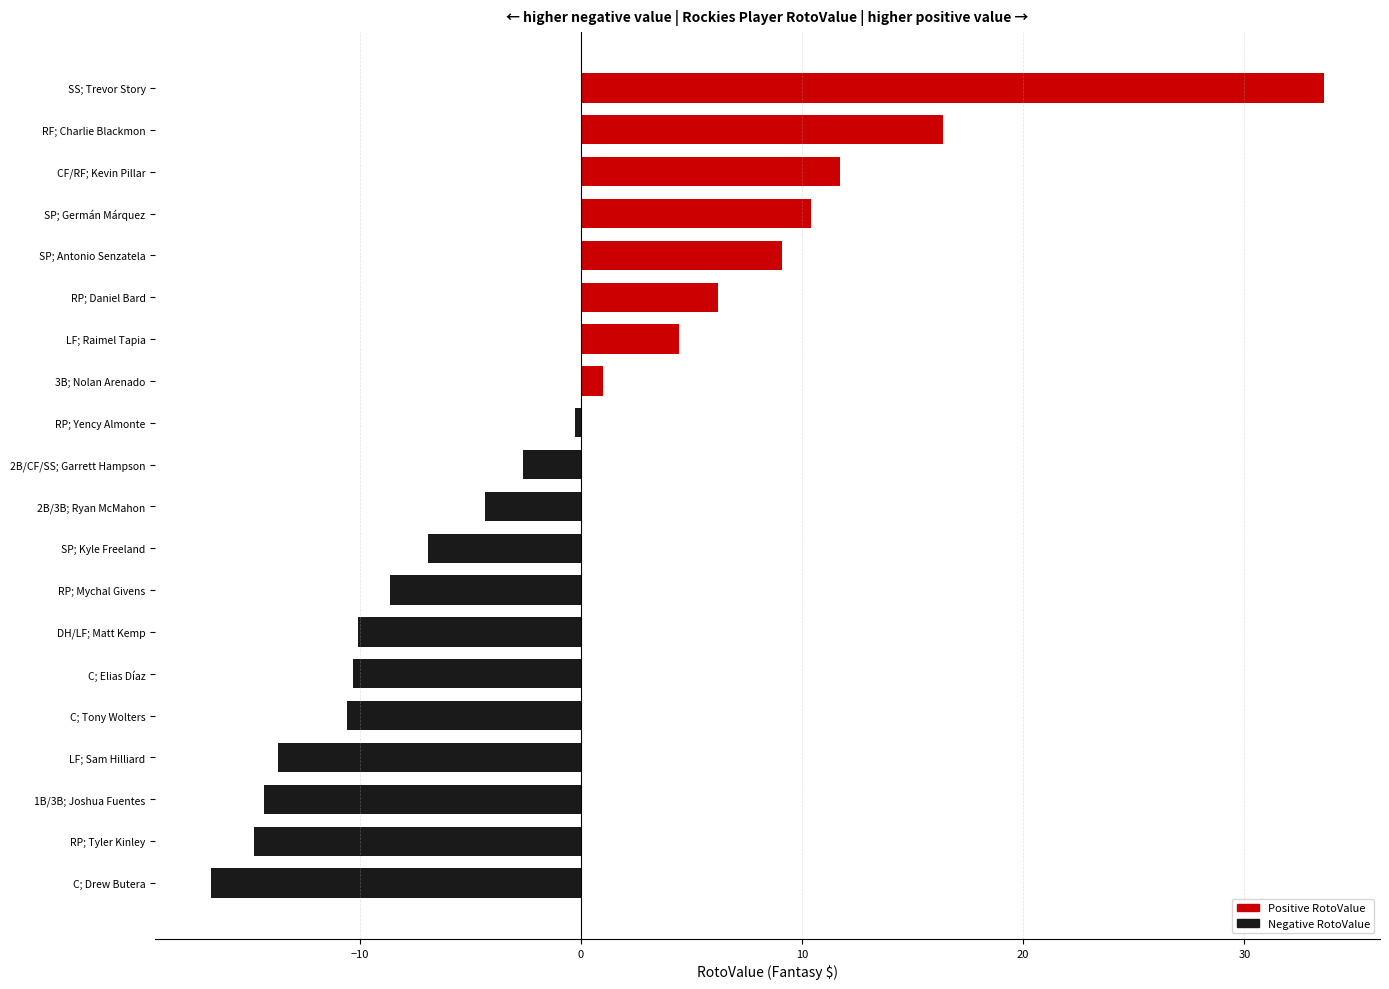

Read the value at SS; Trevor Story.

33.6